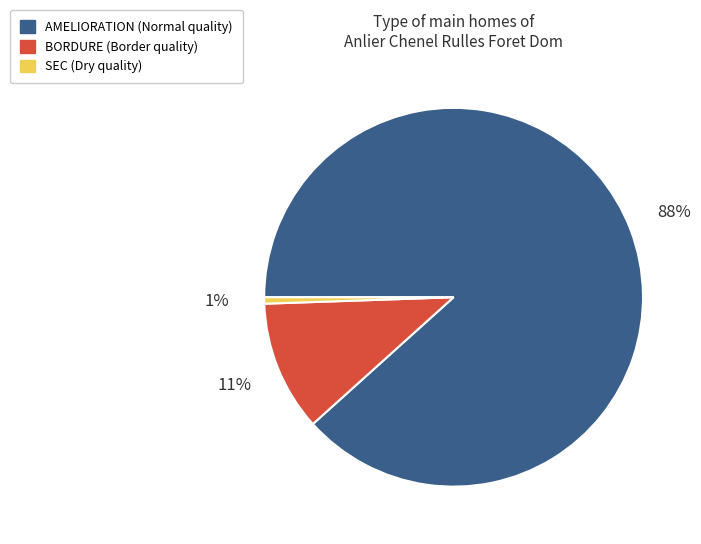

Does AMELIORATION account for over 50% of the chart?

Yes